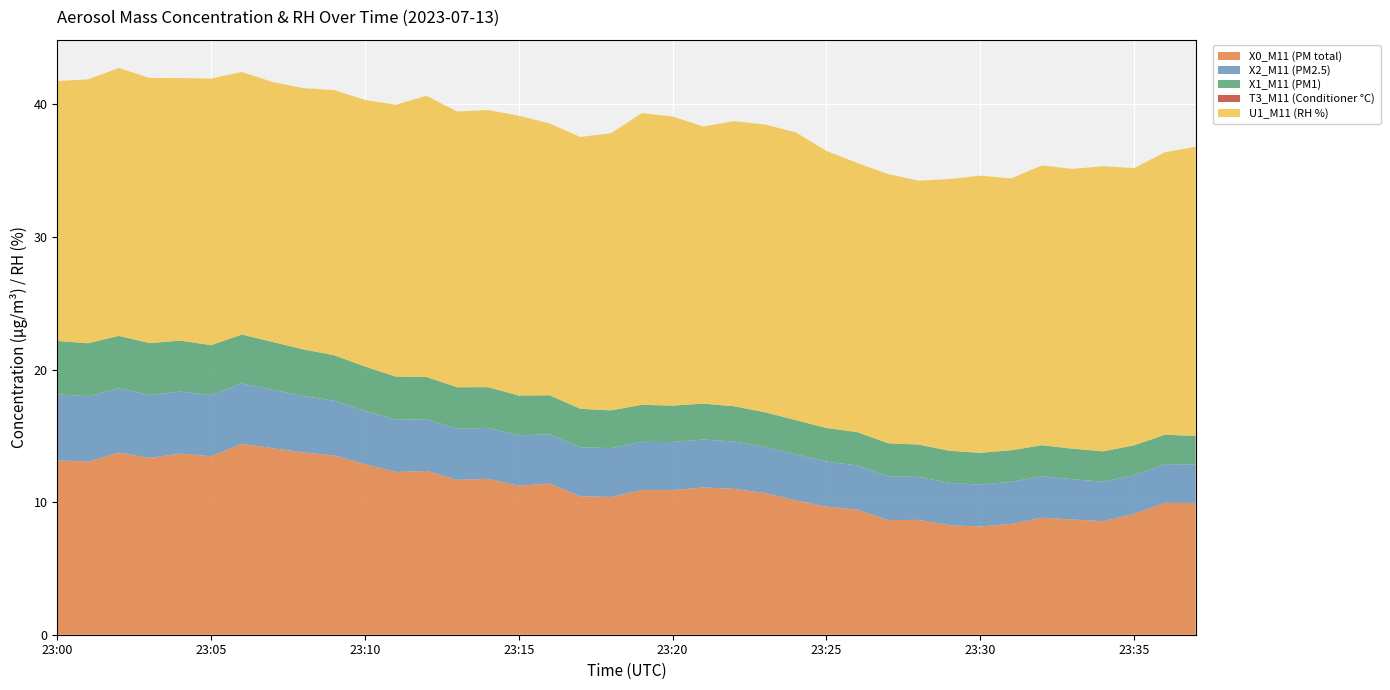

Reading left to right, transcribe all the data shown in this chart.

X0_M11 (PM total): 13.2	13.1	13.7	13.3	13.7	13.5	14.4	14.1	13.7	13.5	12.9	12.3	12.3	11.7	11.8	11.2	11.4	10.4	10.4	10.9	10.9	11.1	11.0	10.7	10.1	9.7	9.4	8.7	8.7	8.3	8.2	8.3	8.8	8.7	8.6	9.1	9.9	9.9
X2_M11 (PM2.5): 5.0	4.9	4.8	4.8	4.7	4.6	4.5	4.4	4.3	4.1	4.0	3.9	3.9	3.9	3.8	3.8	3.7	3.7	3.7	3.6	3.6	3.6	3.6	3.5	3.5	3.4	3.3	3.3	3.2	3.2	3.2	3.2	3.1	3.0	3.0	2.9	2.9	2.9
X1_M11 (PM1): 4.0	4.0	4.0	3.9	3.8	3.8	3.7	3.6	3.5	3.4	3.3	3.3	3.2	3.1	3.1	3.0	3.0	2.9	2.9	2.8	2.8	2.7	2.7	2.6	2.6	2.5	2.5	2.5	2.4	2.4	2.4	2.4	2.3	2.3	2.3	2.2	2.2	2.2
T3_M11 (Conditioner °C): 0.0	0.0	0.0	0.0	0.0	0.0	0.0	0.0	0.0	0.0	0.0	0.0	0.0	0.0	0.0	0.0	0.0	0.0	0.0	0.0	0.0	0.0	0.0	0.0	0.0	0.0	0.0	0.0	0.0	0.0	0.0	0.0	0.0	0.0	0.0	0.0	0.0	0.0
U1_M11 (RH %): 19.6	19.9	20.2	20.0	19.8	20.1	19.8	19.6	19.7	20.0	20.1	20.5	21.2	20.8	20.9	21.1	20.5	20.5	20.9	22.0	21.8	20.9	21.5	21.7	21.7	20.9	20.3	20.3	19.9	20.5	20.9	20.5	21.1	21.1	21.5	20.9	21.3	21.8